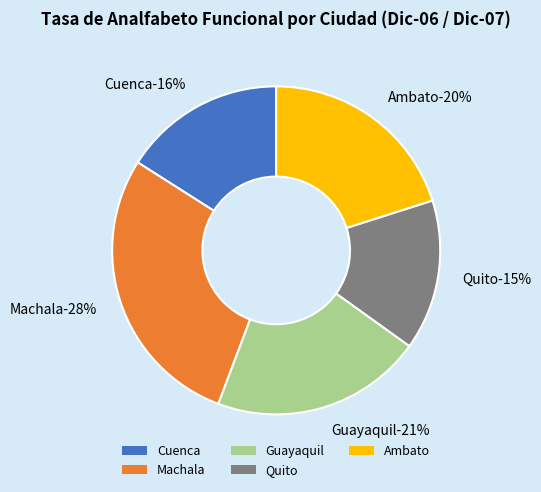

What is the largest slice in the pie chart?

Machala